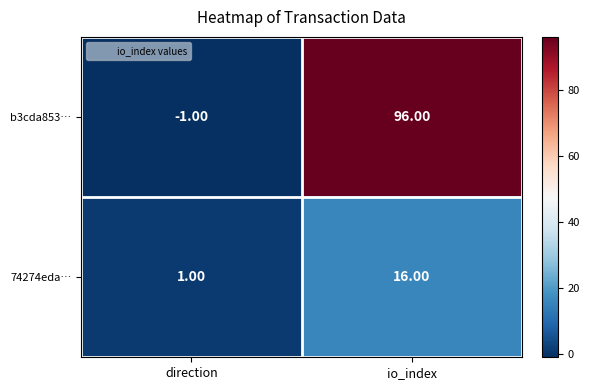

At which category does the chart reach its minimum across all series?

direction